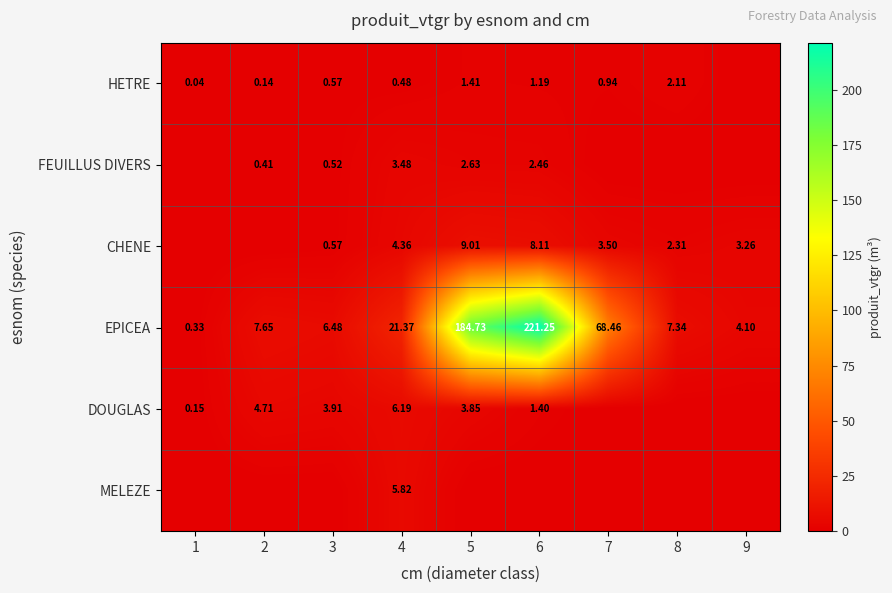

Count the number of data series in this chart.

6